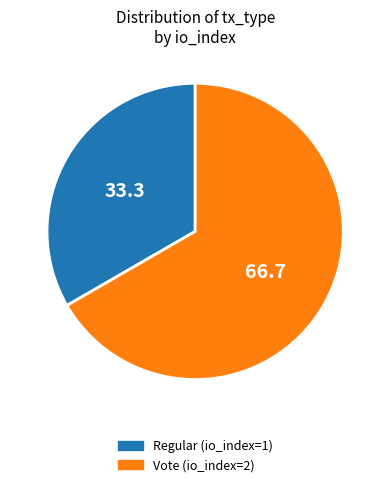

What is the smallest slice in the pie chart?

Regular (io_index=1)